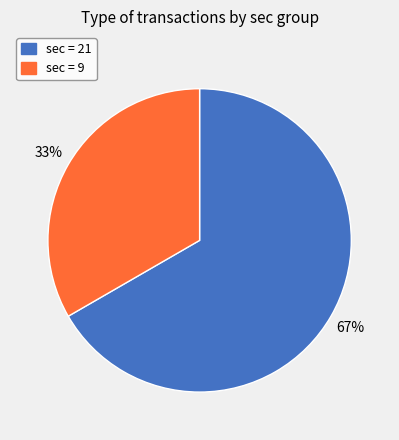

Is there a majority slice in this chart?

Yes